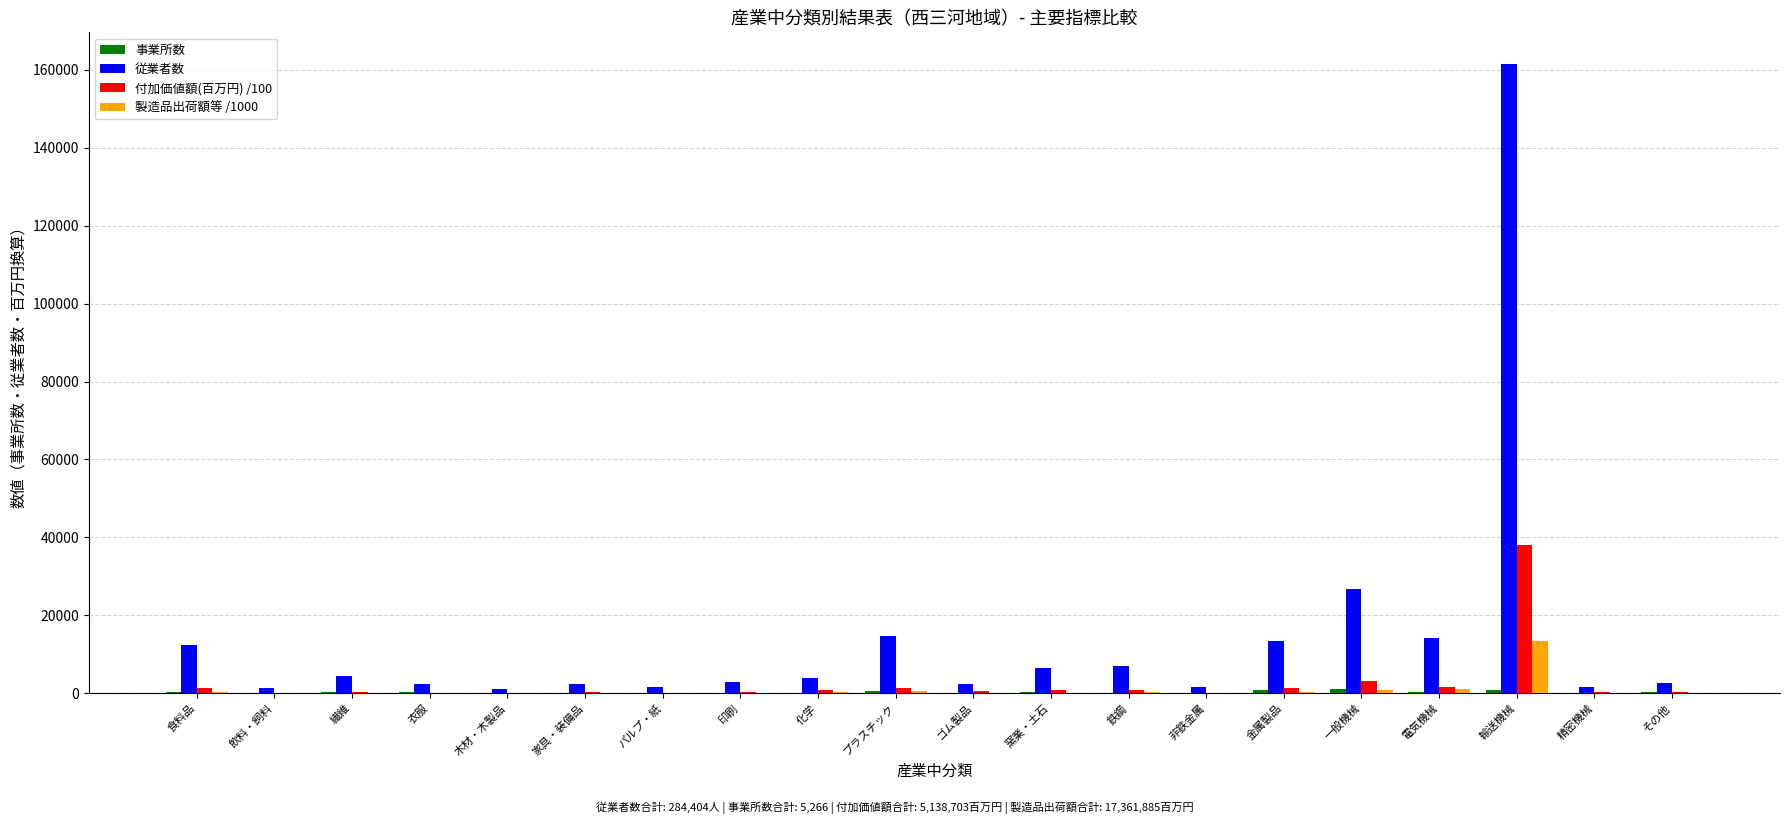

Where does the 付加価値額(百万円) /100 series first go above 595?

食料品